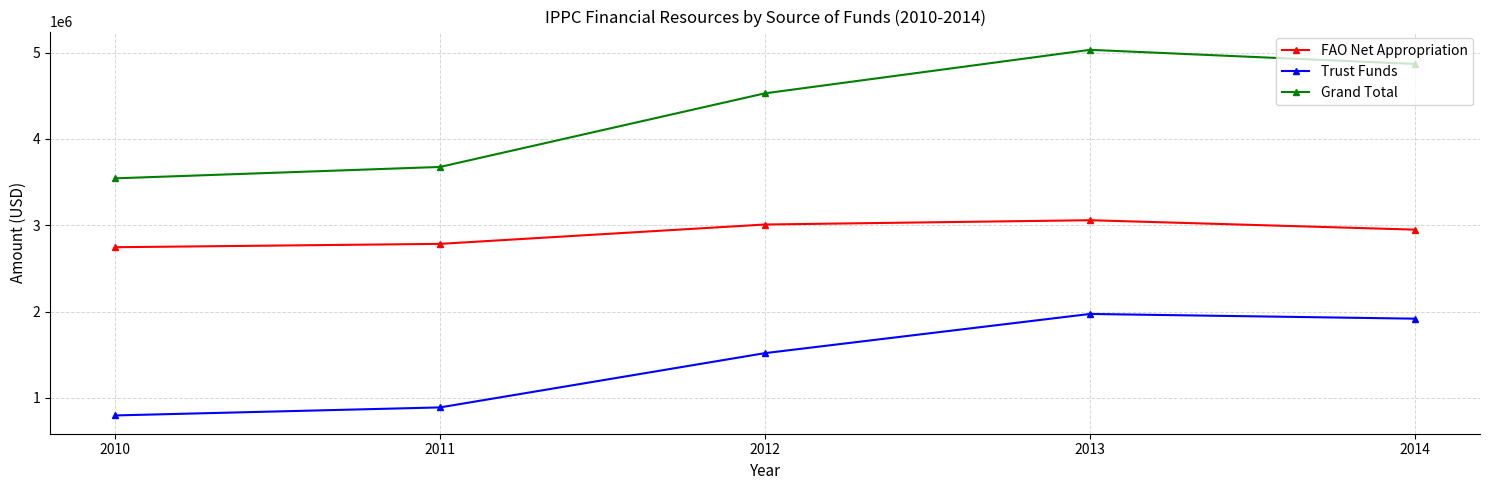

What is the sum of the FAO Net Appropriation values at 2011 and 2010?

5531278